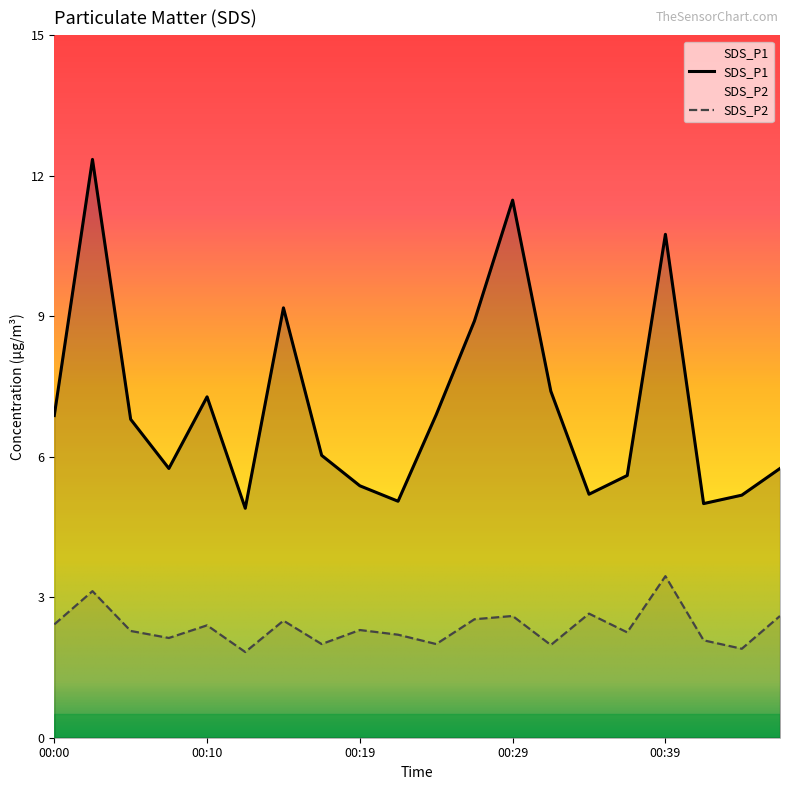

True or false: SDS_P1 and SDS_P2 intersect in this chart.

False